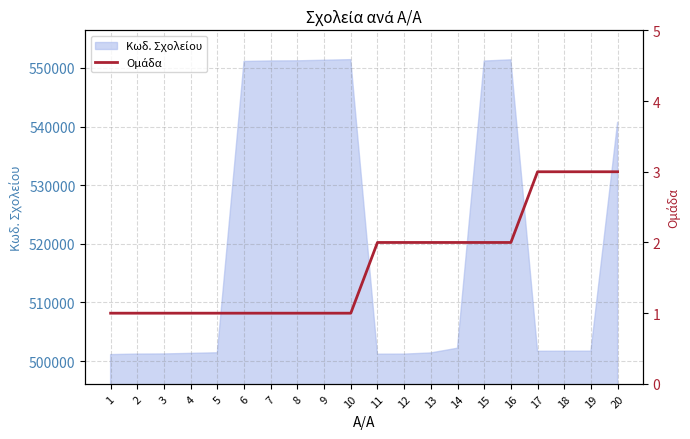

Reading left to right, list all the values displayed in this chart.

1=1	2=1	3=1	4=1	5=1	6=1	7=1	8=1	9=1	10=1	11=2	12=2	13=2	14=2	15=2	16=2	17=3	18=3	19=3	20=3